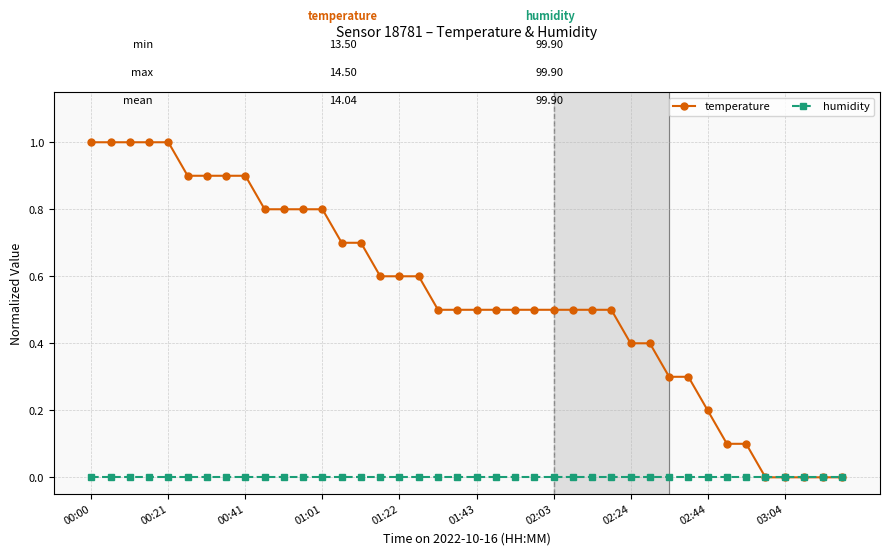

Which series has the largest range (max minus min)?

temperature